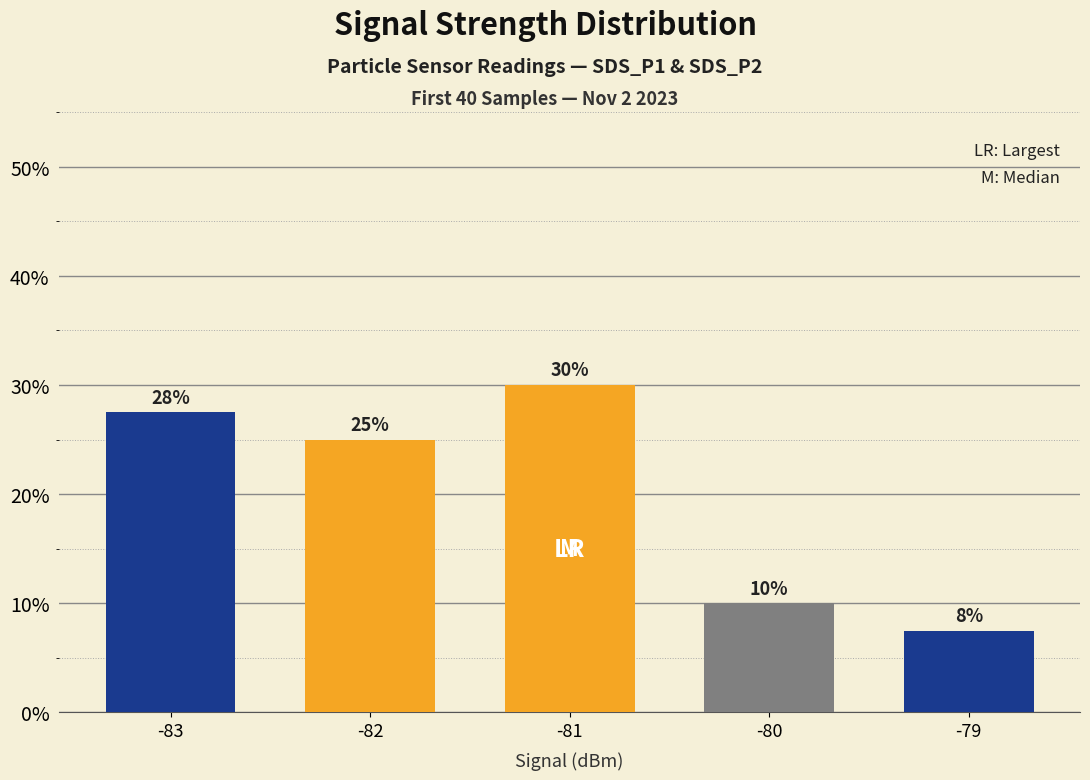

The value at -80 is 10.0. True or false?

True